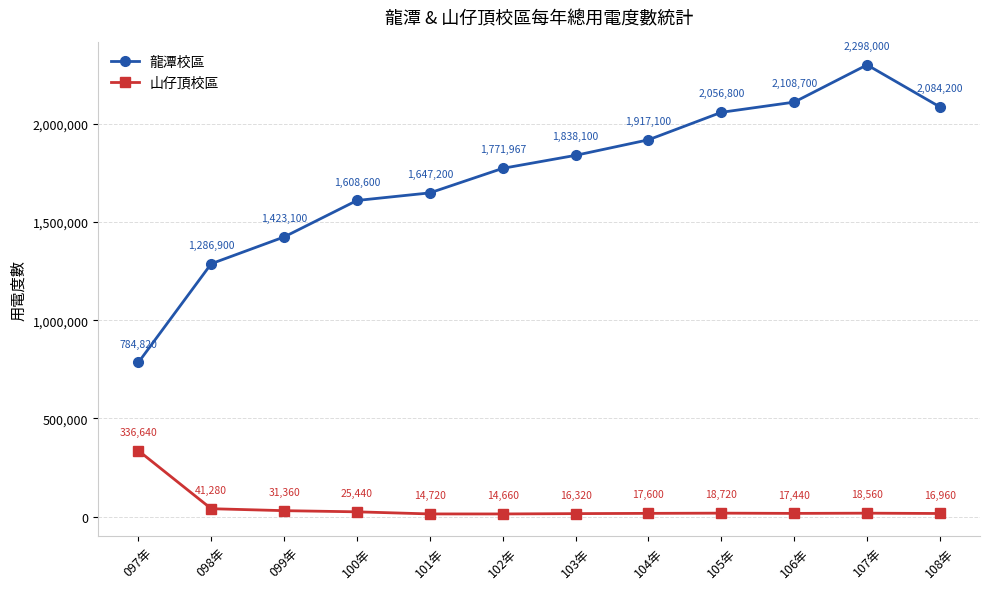

How many interior local peaks does the 龍潭校區 series have?

1